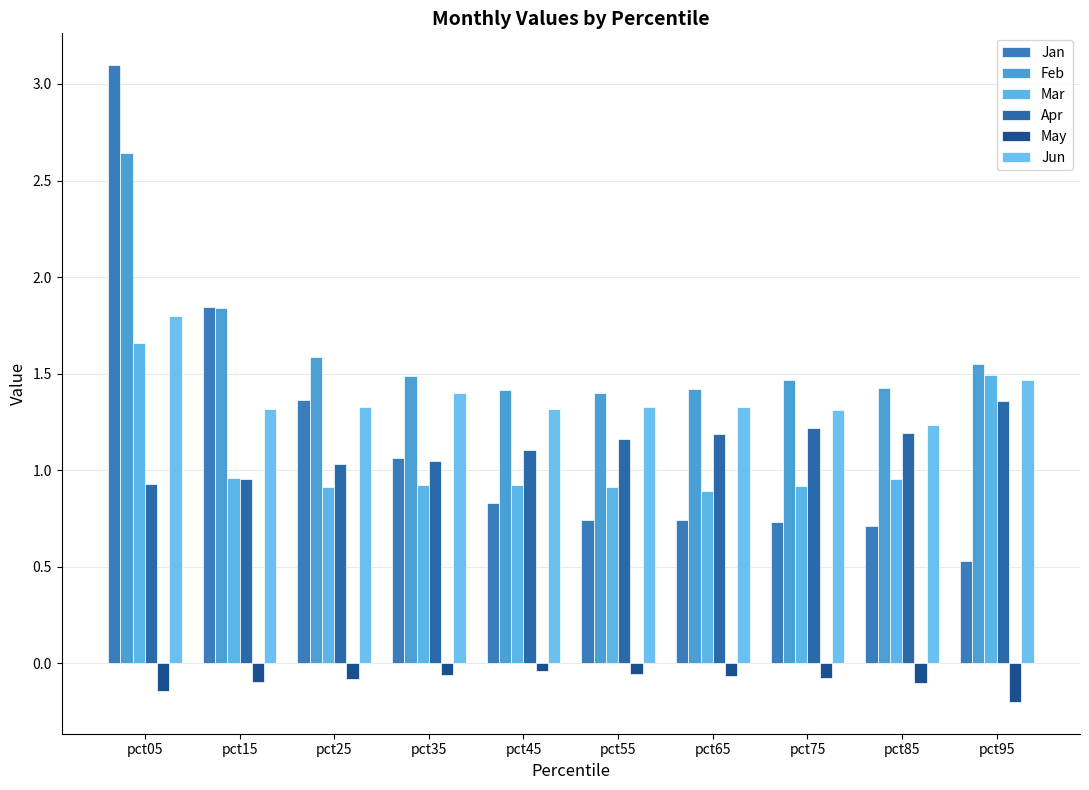

How many series are shown in this chart?

6